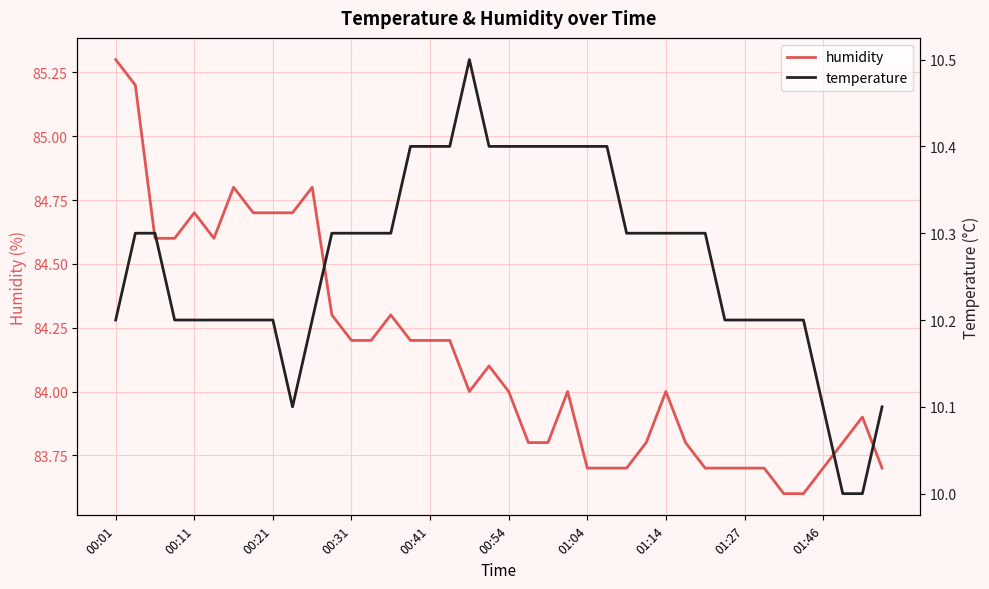

Is it true that humidity equals 85.3 at 00:01?

True